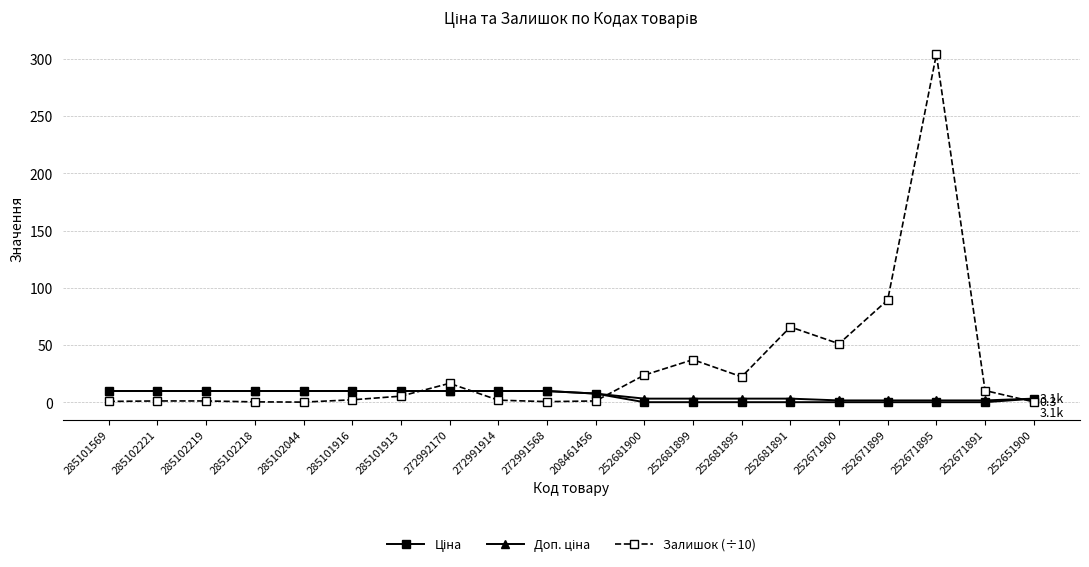

How many categories are shown in the chart?

20